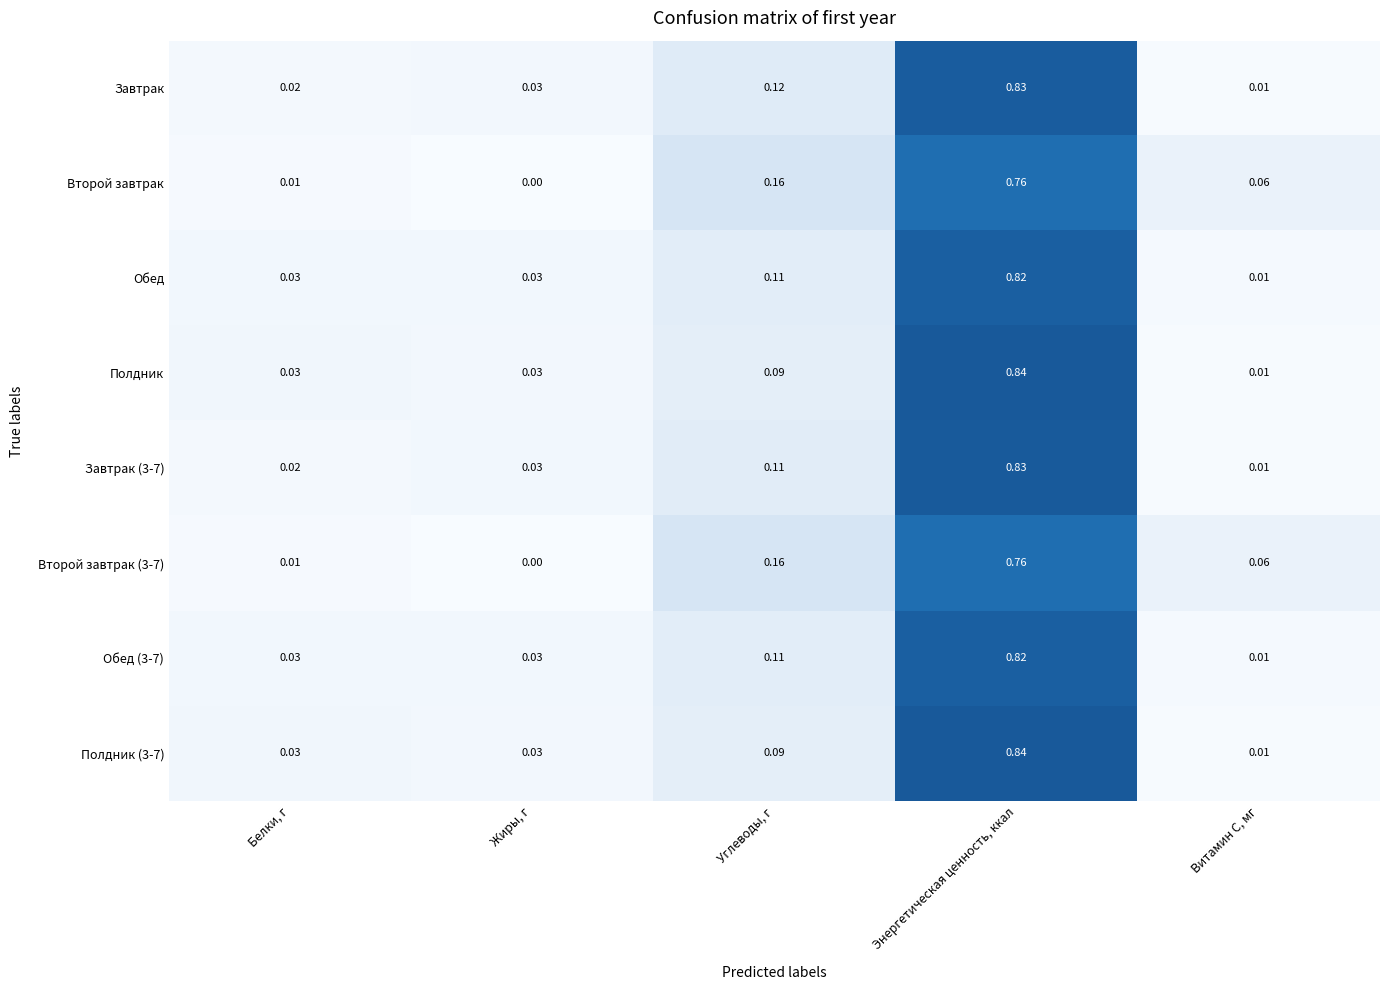

Reading right to left, transcribe all the data shown in this chart.

row_0: 0.0	0.8	0.1	0.0	0.0
row_1: 0.1	0.8	0.2	0.0	0.0
row_2: 0.0	0.8	0.1	0.0	0.0
row_3: 0.0	0.8	0.1	0.0	0.0
row_4: 0.0	0.8	0.1	0.0	0.0
row_5: 0.1	0.8	0.2	0.0	0.0
row_6: 0.0	0.8	0.1	0.0	0.0
row_7: 0.0	0.8	0.1	0.0	0.0